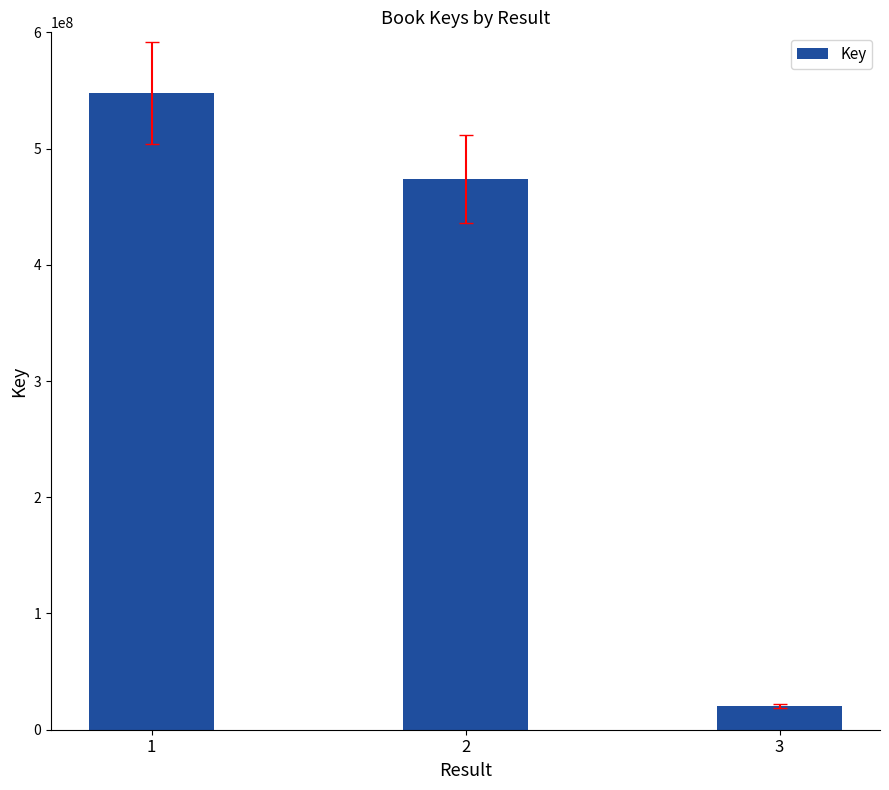

Which has a higher value, 1 or 3?

1